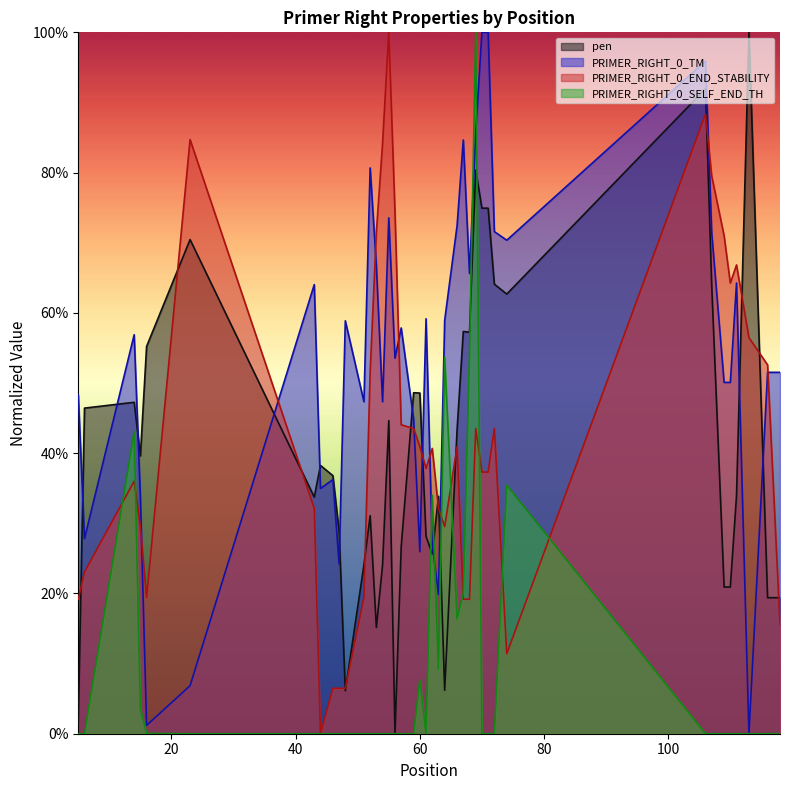

Reading left to right, transcribe all the data shown in this chart.

pen: 0.0	0.5	0.5	0.4	0.6	0.7	0.3	0.4	0.4	0.3	0.1	0.2	0.3	0.2	0.2	0.4	0.0	0.3	0.5	0.5	0.3	0.3	0.3	0.1	0.4	0.6	0.6	0.8	0.7	0.7	0.6	0.6	0.9	0.6	0.2	0.2	0.3	1.0	0.2	0.2
PRIMER_RIGHT_0_TM: 0.5	0.3	0.6	0.3	0.0	0.1	0.6	0.3	0.4	0.2	0.6	0.5	0.8	0.7	0.5	0.7	0.5	0.6	0.4	0.3	0.6	0.3	0.2	0.6	0.7	0.8	0.7	0.9	1.0	1.0	0.7	0.7	1.0	0.7	0.5	0.5	0.6	0.0	0.5	0.5
PRIMER_RIGHT_0_END_STABILITY: 0.2	0.2	0.4	0.3	0.2	0.8	0.3	0.0	0.1	0.1	0.1	0.2	0.5	0.7	0.8	1.0	0.7	0.4	0.4	0.4	0.4	0.4	0.3	0.3	0.4	0.2	0.2	0.4	0.4	0.4	0.4	0.1	0.9	0.8	0.7	0.6	0.7	0.6	0.5	0.2
PRIMER_RIGHT_0_SELF_END_TH: 0.0	0.0	0.4	0.0	0.0	0.0	0.0	0.0	0.0	0.0	0.0	0.0	0.0	0.0	0.0	0.0	0.0	0.0	0.0	0.1	0.0	0.3	0.1	0.5	0.2	0.2	0.5	1.0	0.0	0.0	0.0	0.4	0.0	0.0	0.0	0.0	0.0	0.0	0.0	0.0